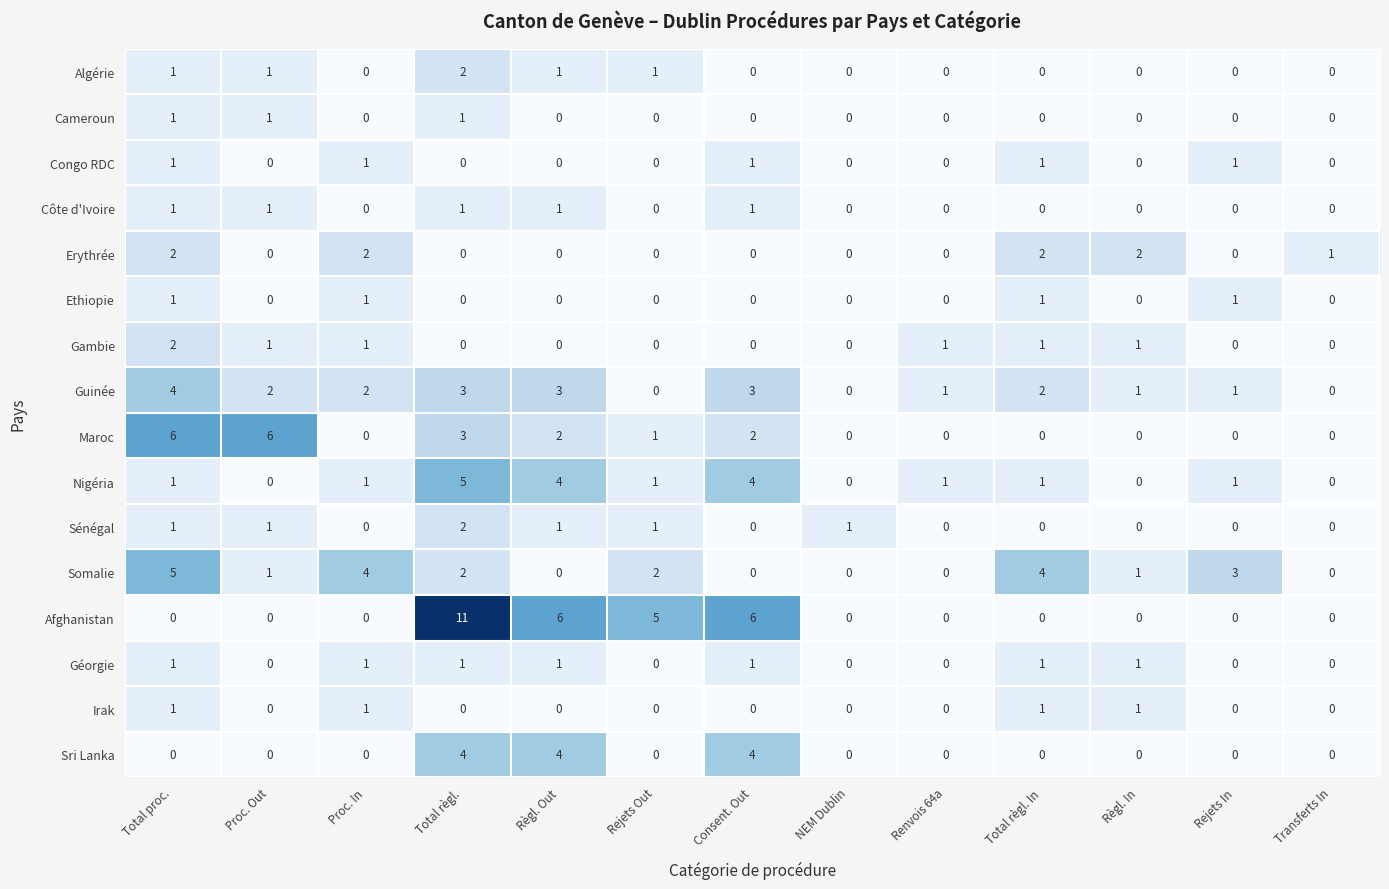

Is it true that Guinée equals 4 at Consent. Out?

False